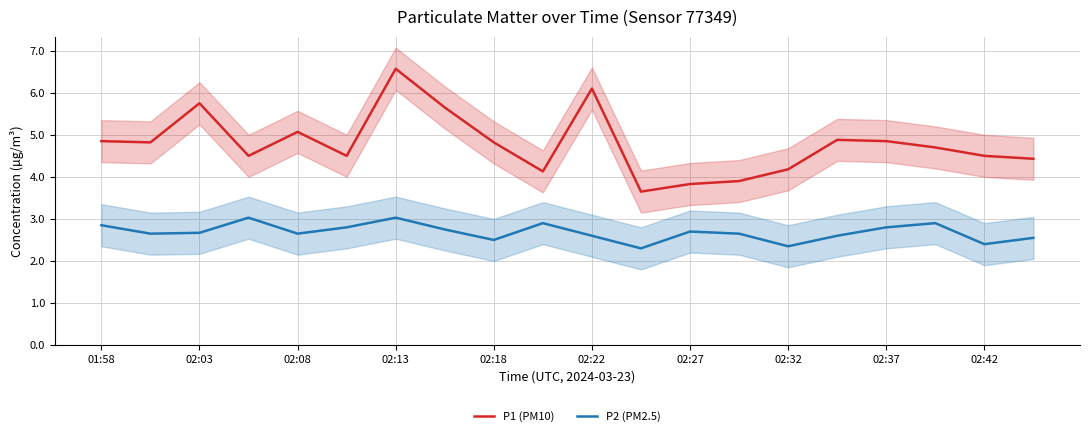

What is the highest value of the P2 (PM2.5) series?

3.0